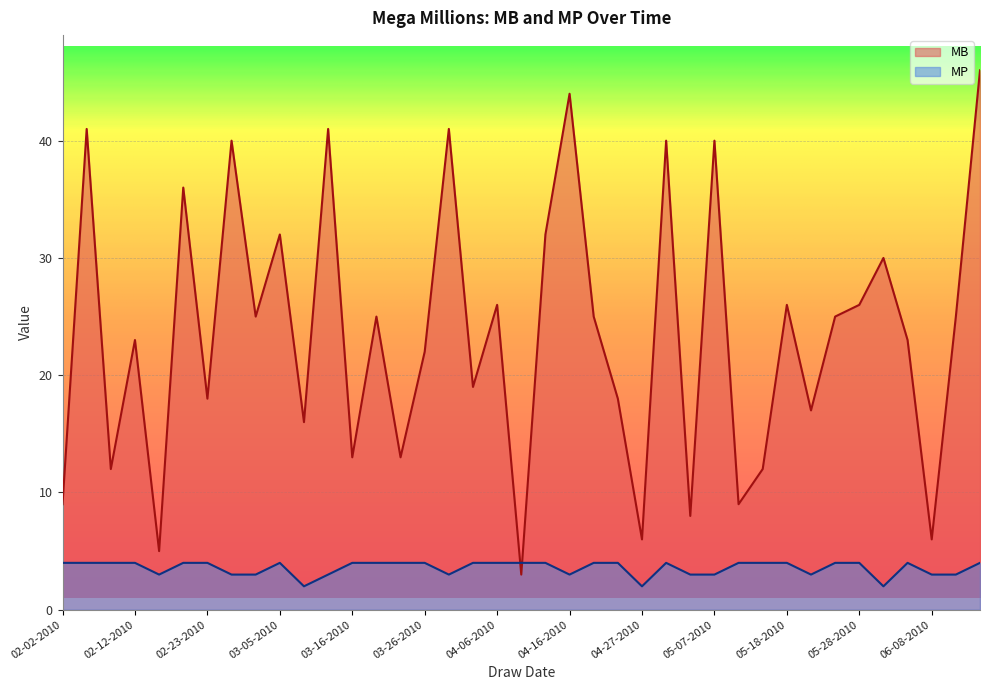

Where does the MB series first go above 25?

02-05-2010